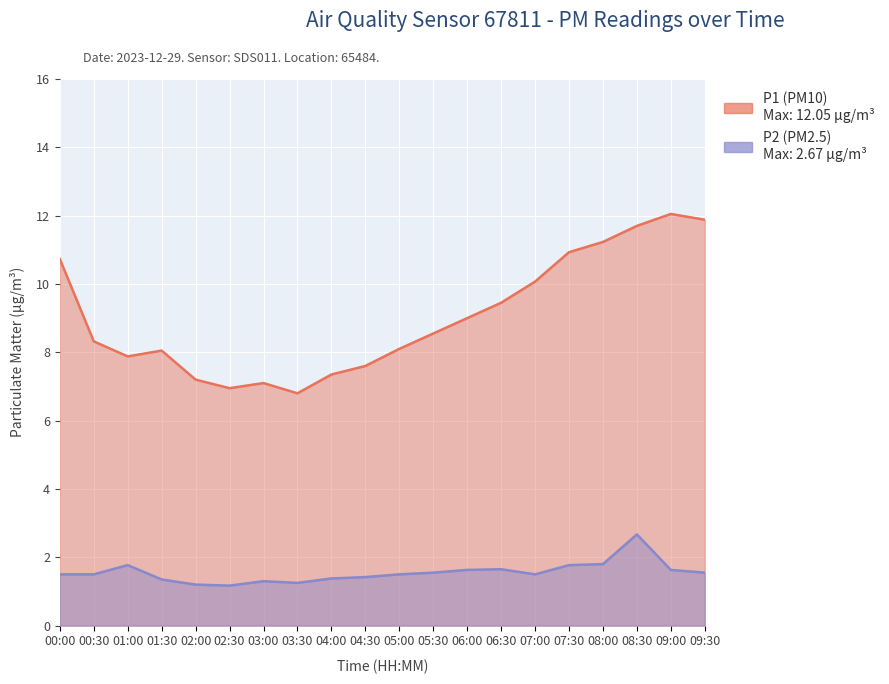

What is the smallest value displayed?

1.2